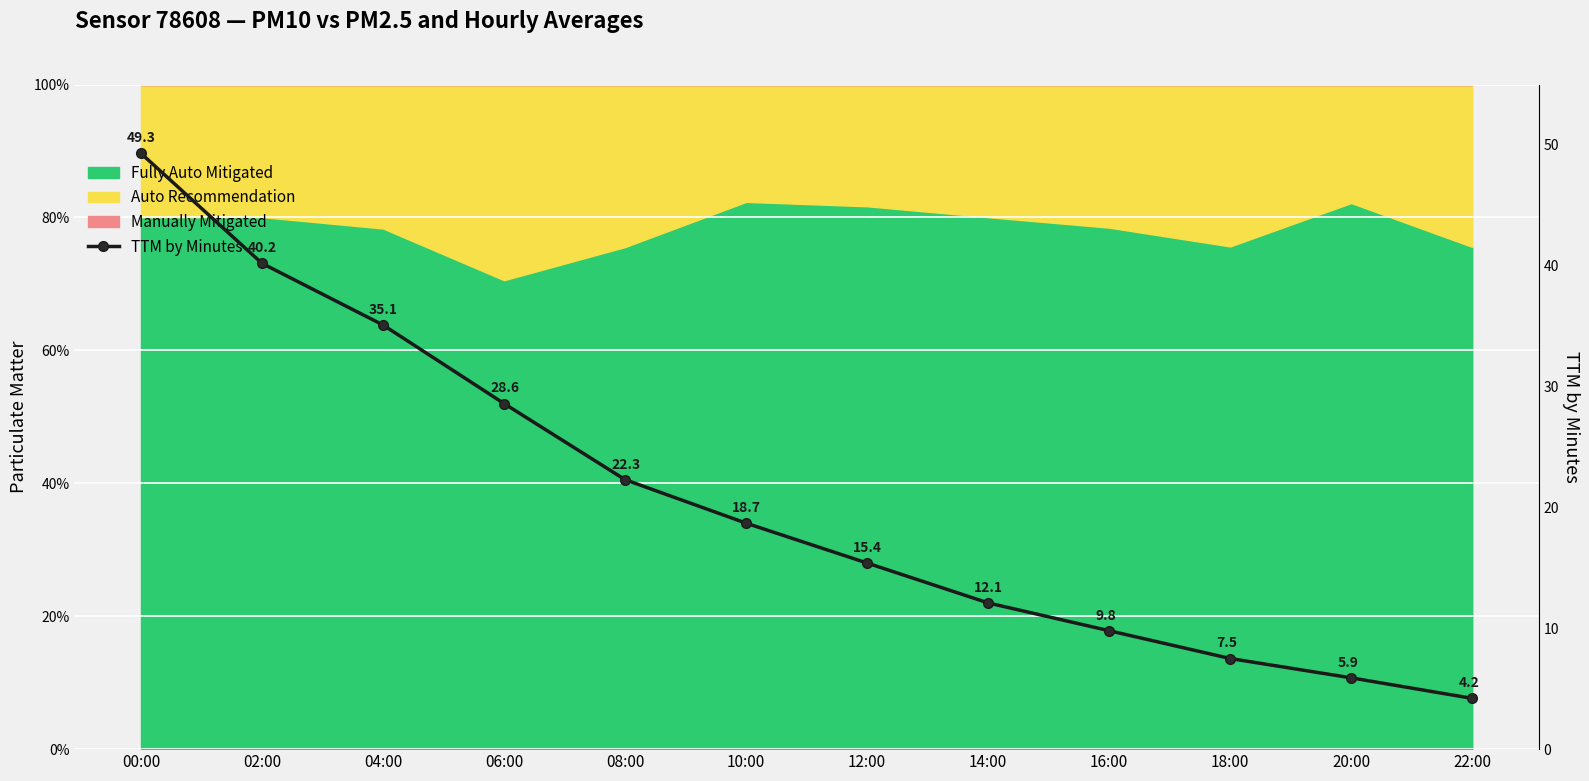

Approximately how many times larger is the value at 08:00 compared to 14:00?

1.8